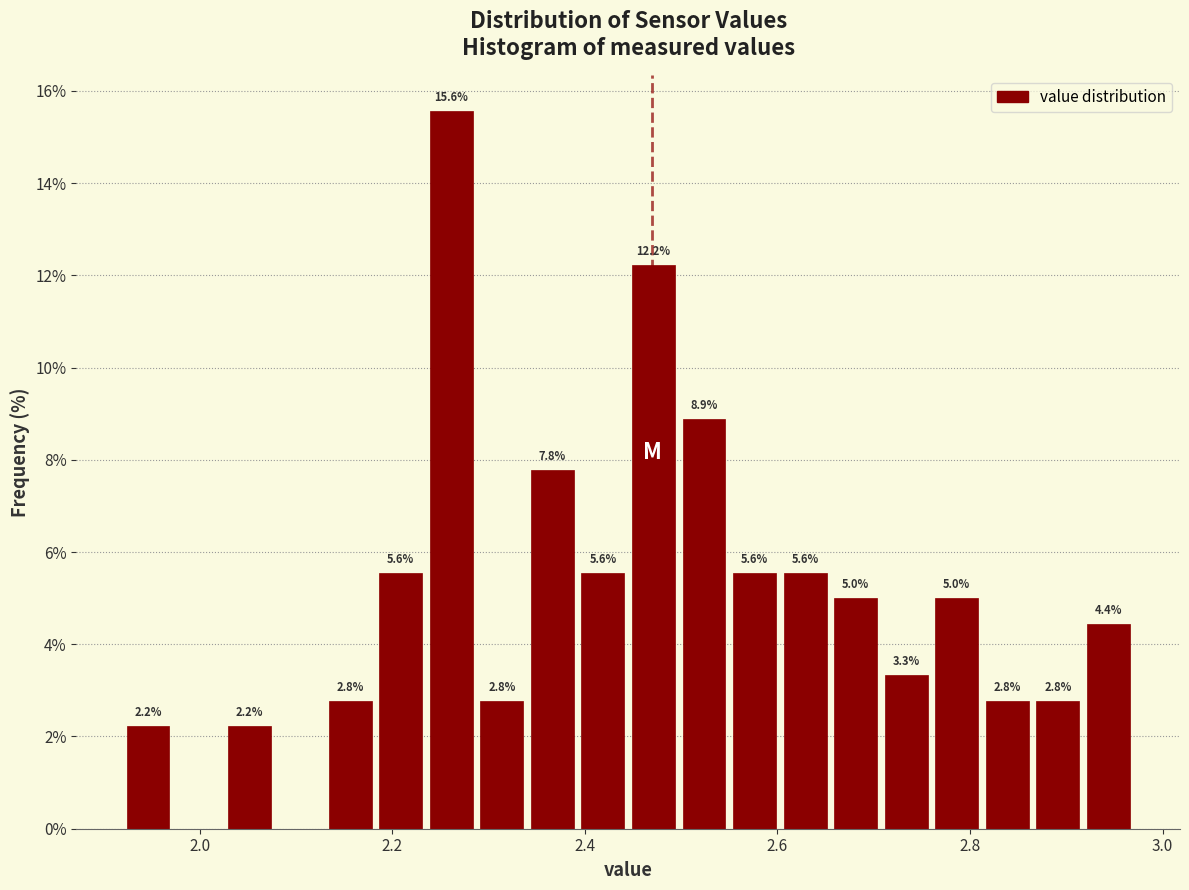

Read against the x-axis, roughly where is the centre of the tallest bar?

2.26